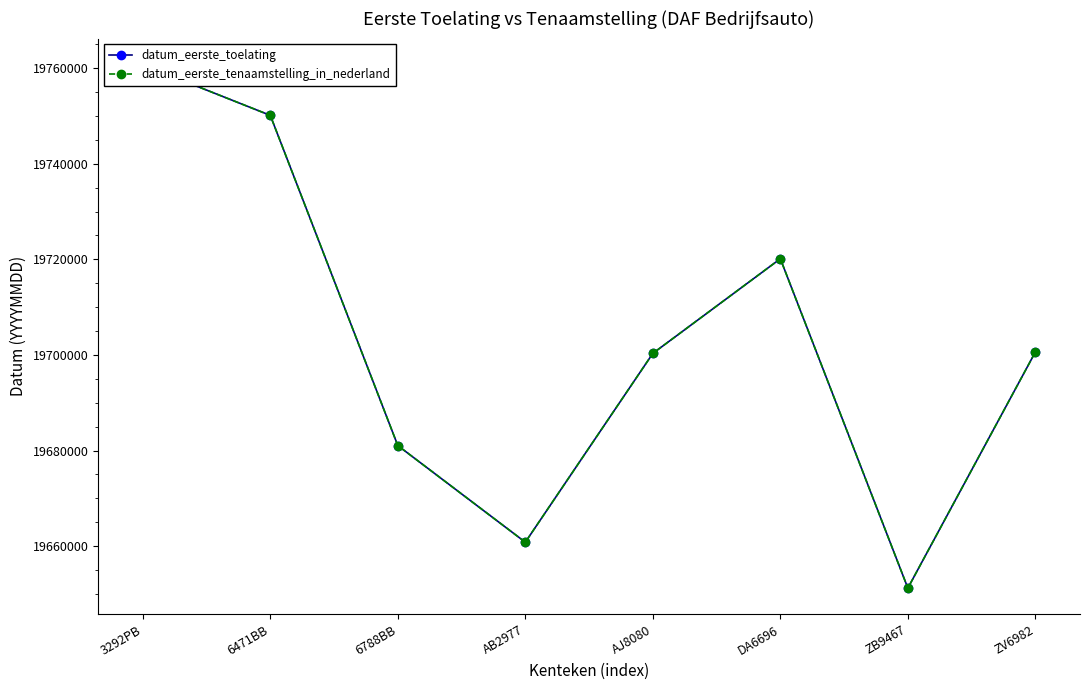

What is the total value across all series at ZV6982?

39401208